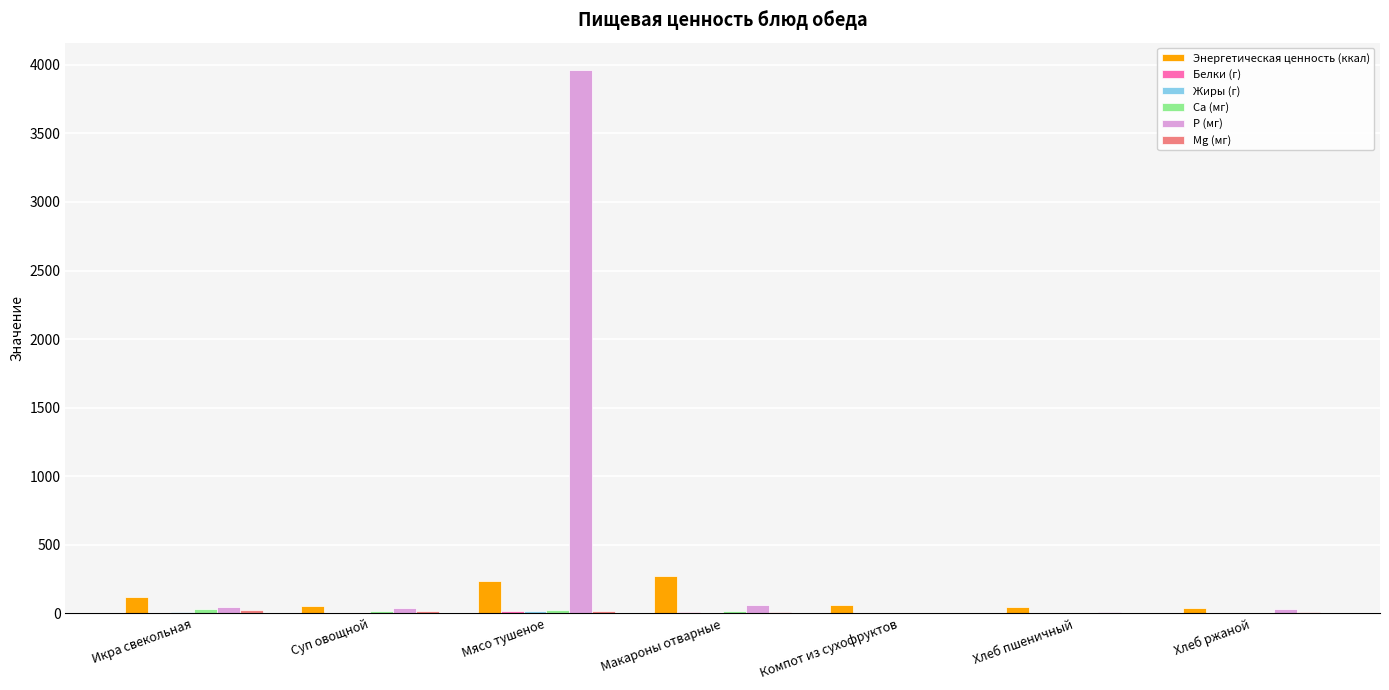

Which series has the largest total across all categories?

P (мг)